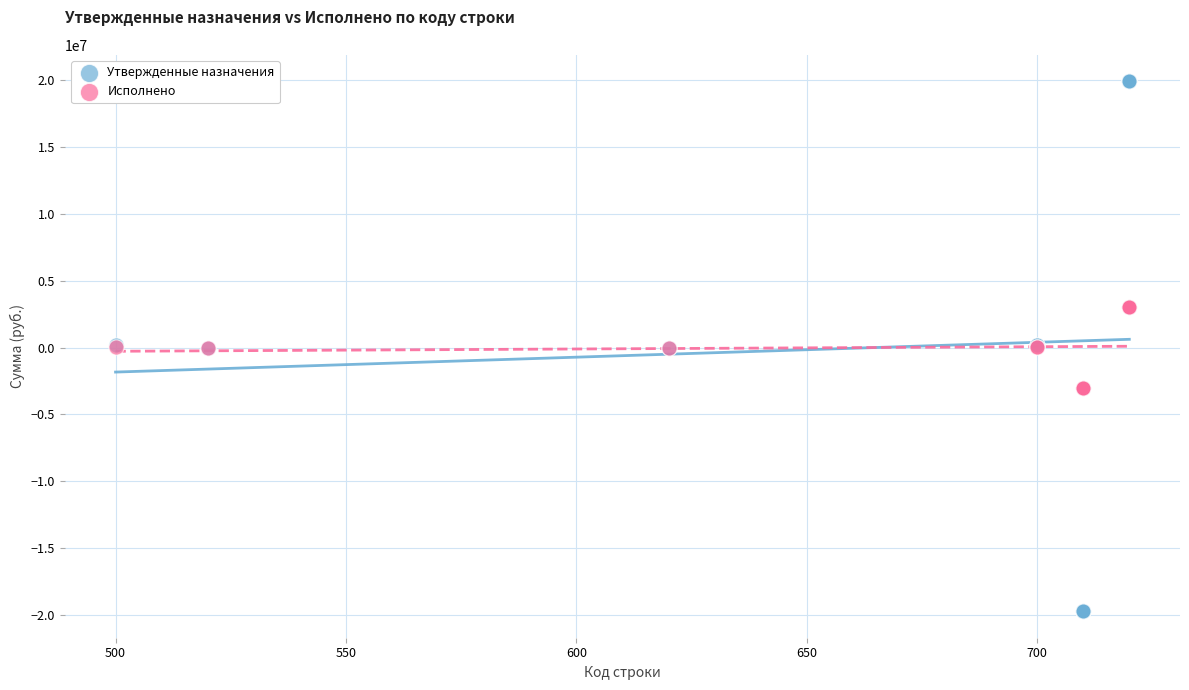

What are all the series names shown in the legend?

Утвержденные назначения, Исполнено